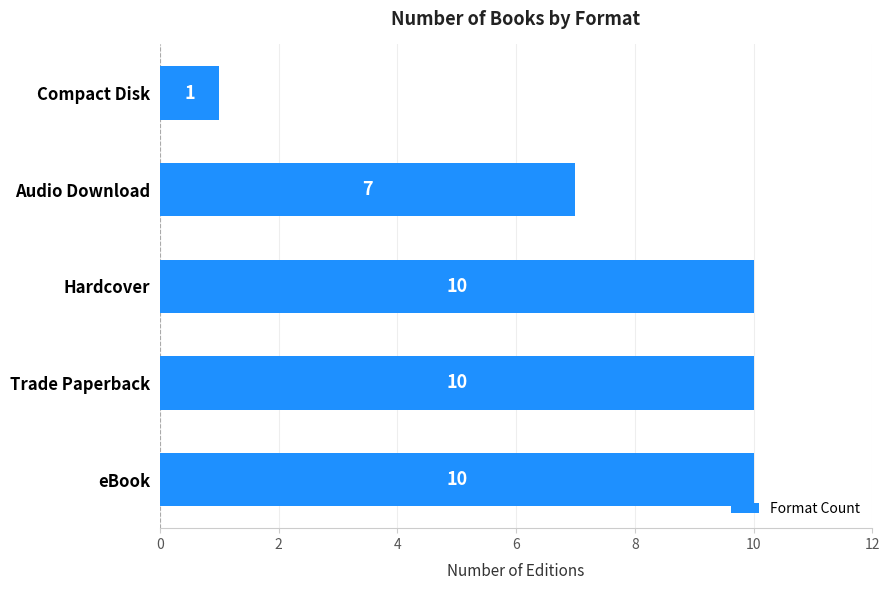

How many data points are less than 10?

2